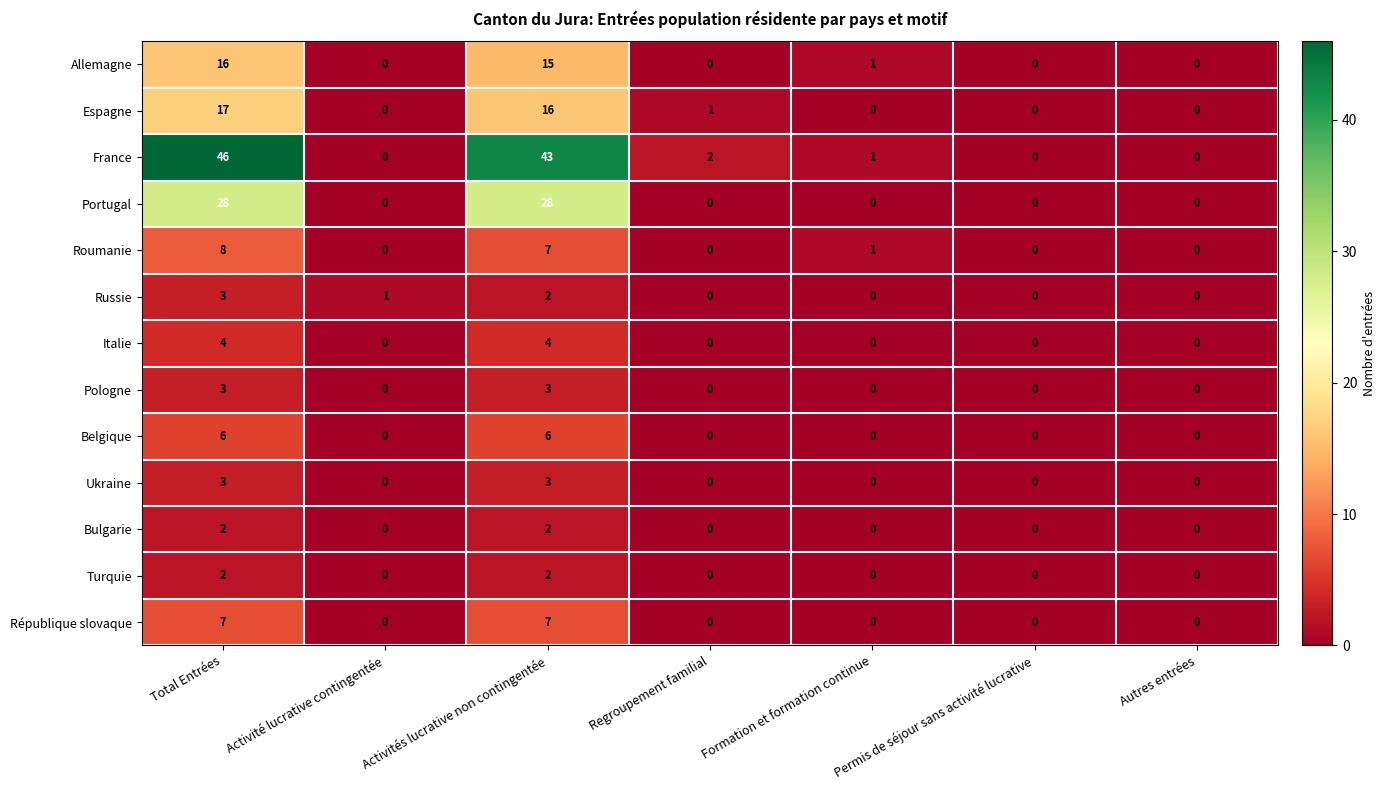

What is the sum of all Allemagne values?

32